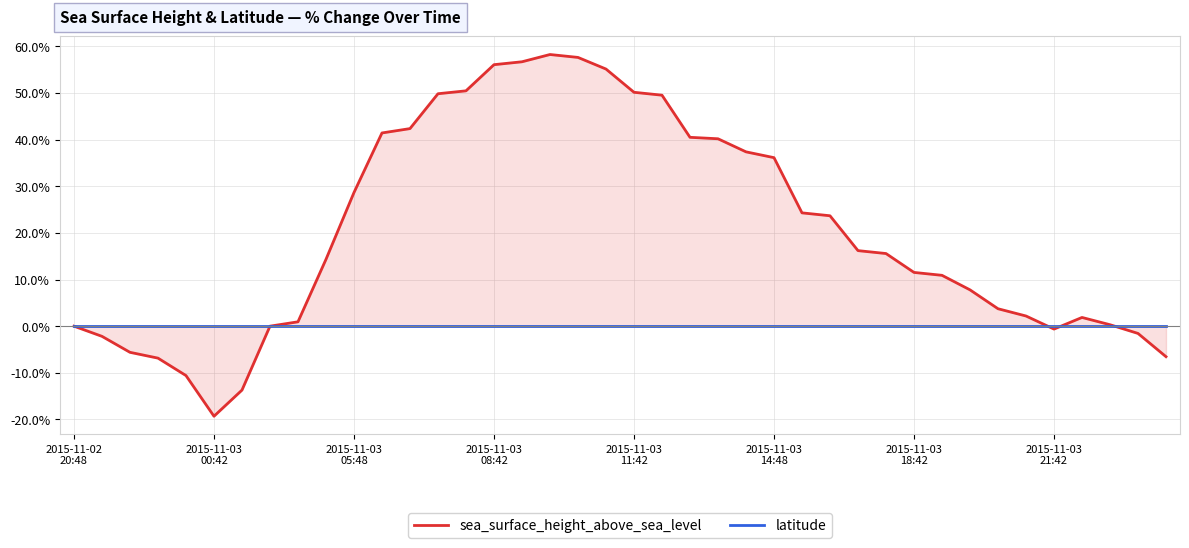

At which category does sea_surface_height_above_sea_level reach its first local peak?

17